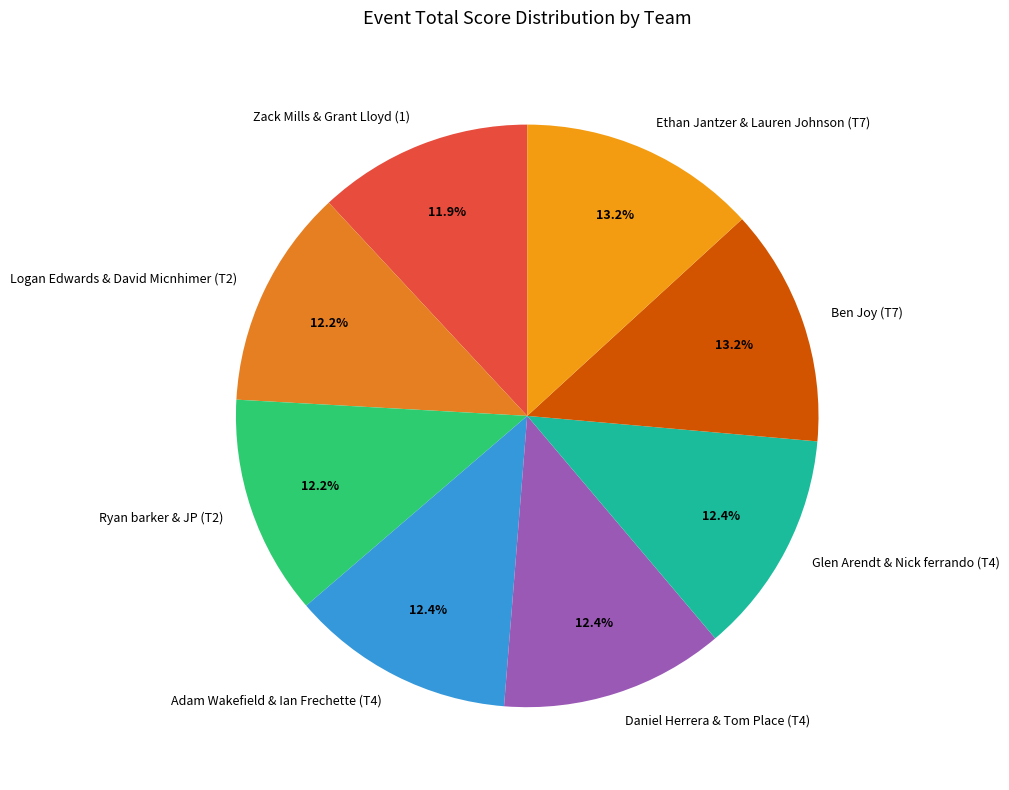

What percentage do Ethan Jantzer & Lauren Johnson (T7) and Daniel Herrera & Tom Place (T4) together represent?

25.6%